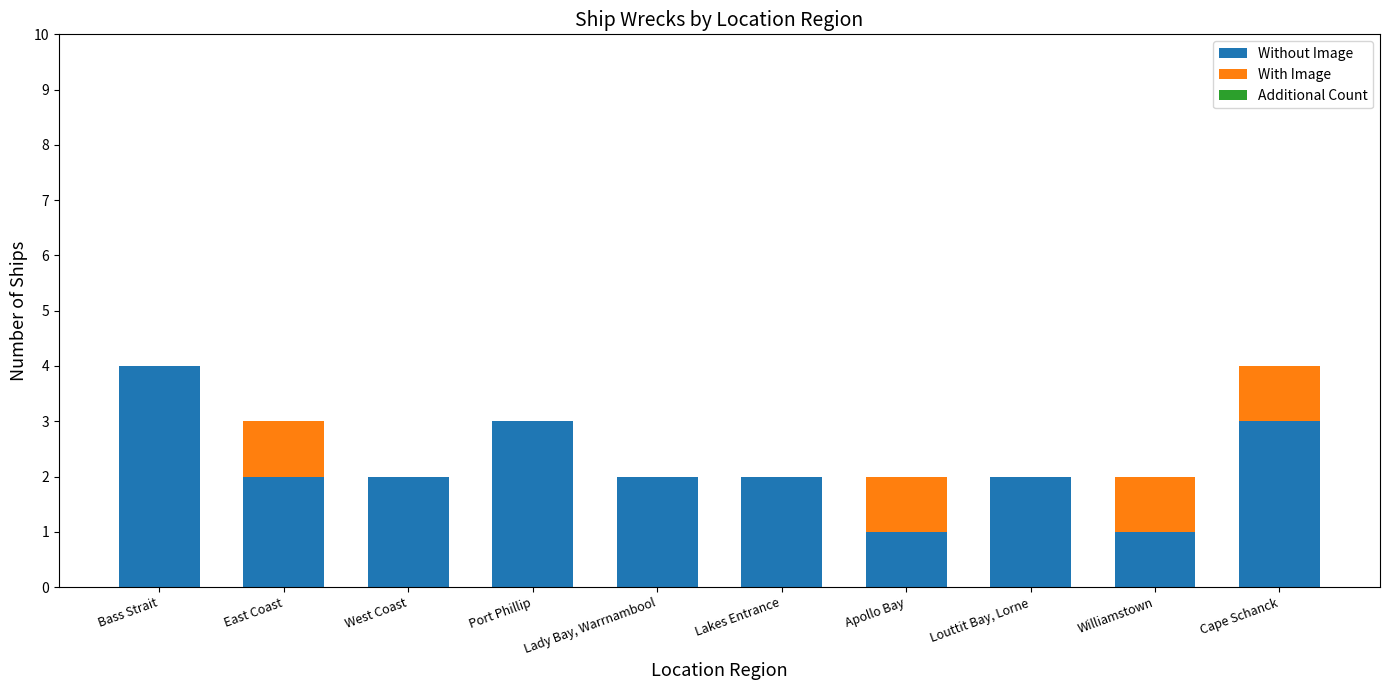

Is it true that Without Image equals 2 at Louttit Bay, Lorne?

True